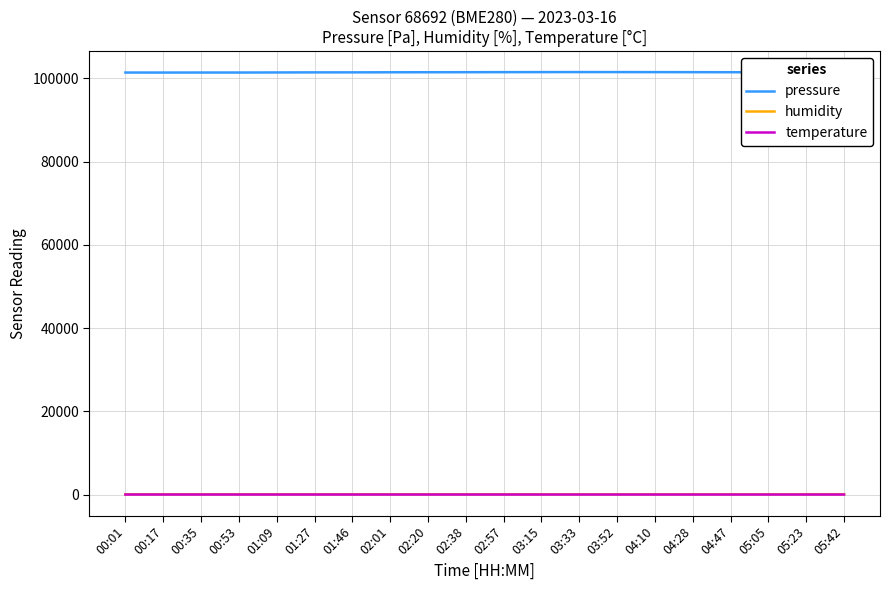

True or false: pressure and humidity cross at least once.

False